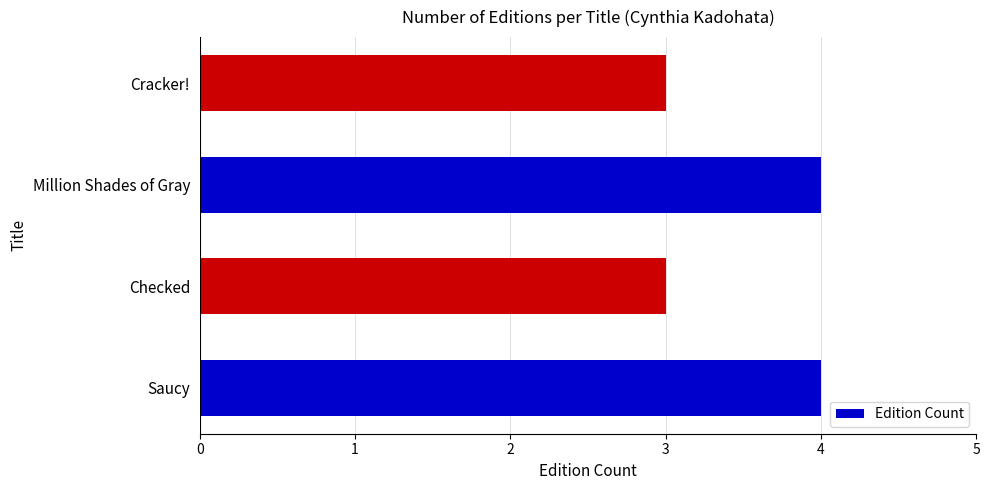

Are the bars grouped side by side (vs. stacked)?

No